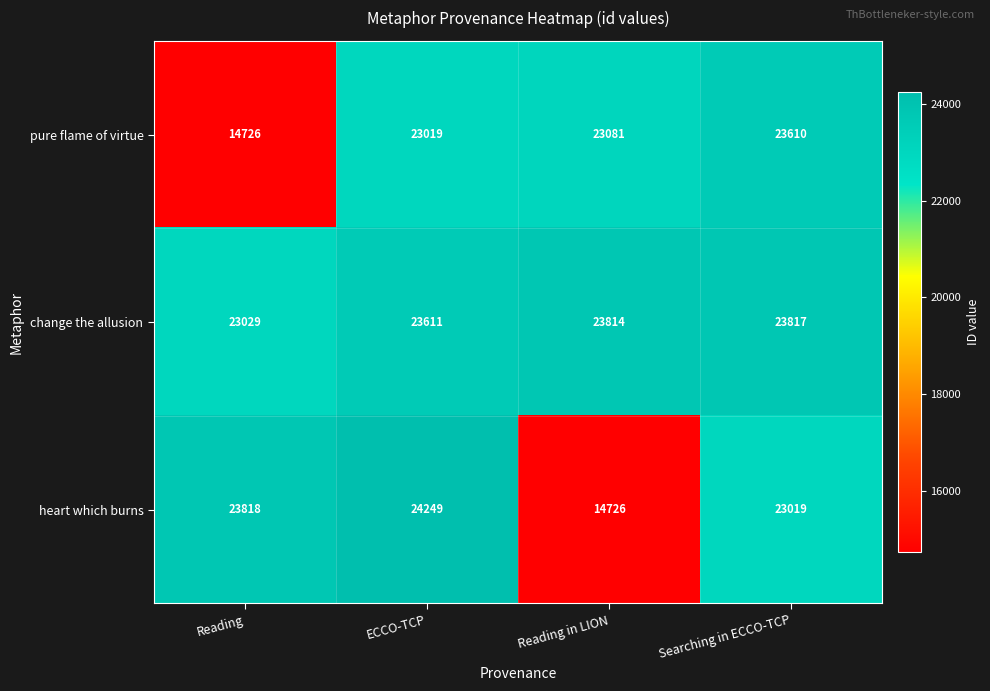

What is the total value across all series at Reading in LION?

61621